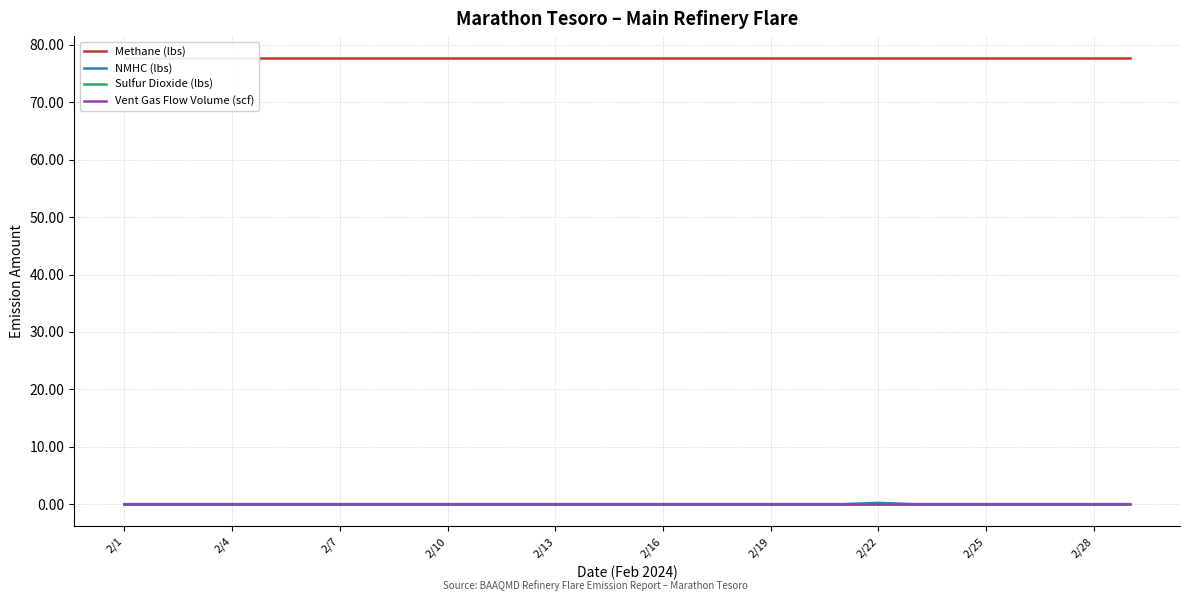

True or false: Sulfur Dioxide (lbs) has more than 2 interior local peaks.

False